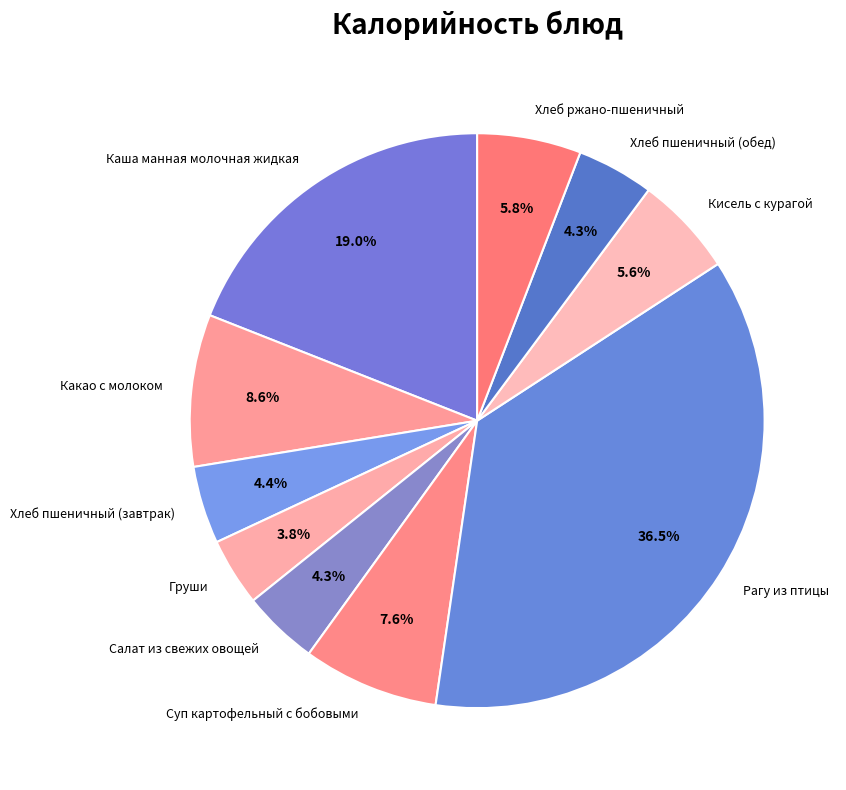

What is the largest slice in the pie chart?

Рагу из птицы